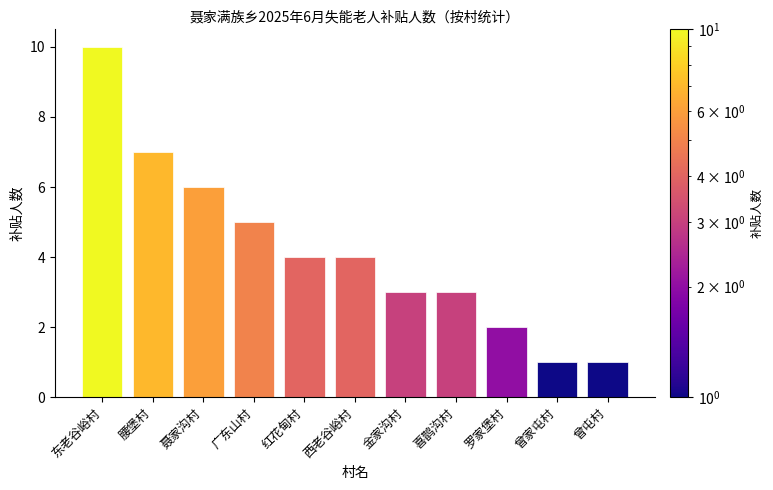

What is the label of the 3rd bar from the right?

罗家堡村